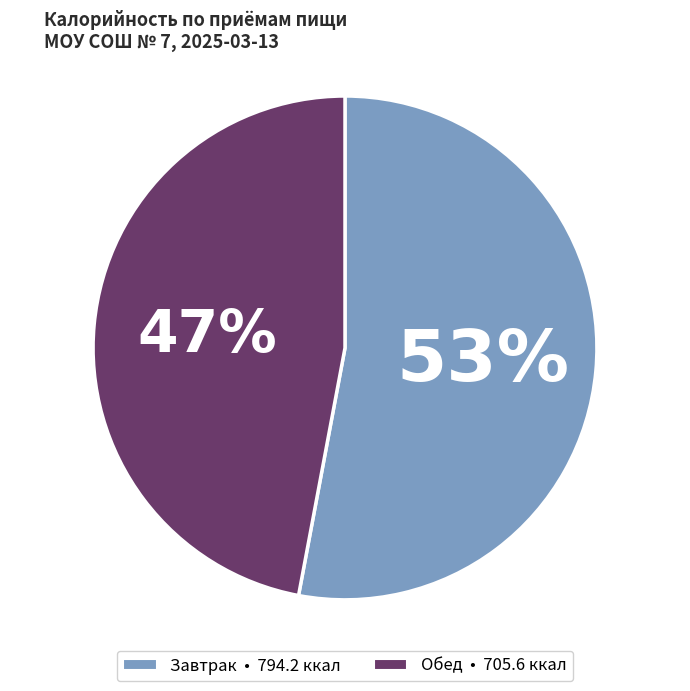

How many slices are in this pie chart?

2